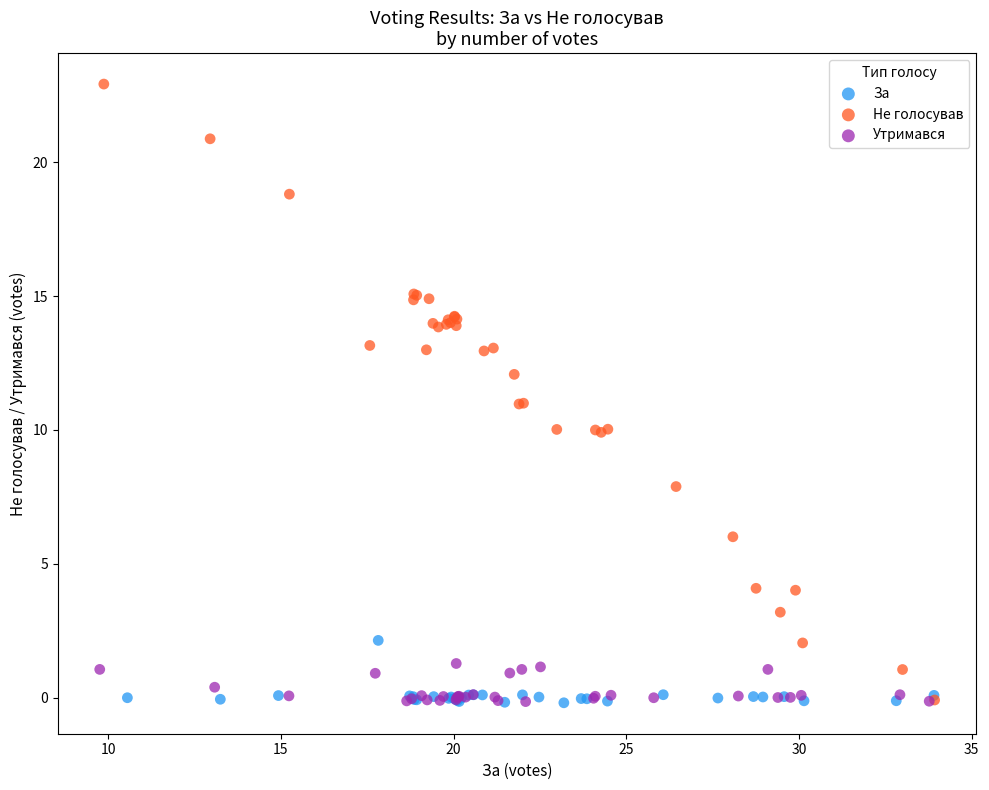

Which series has the largest Y range (max minus min)?

Не голосував